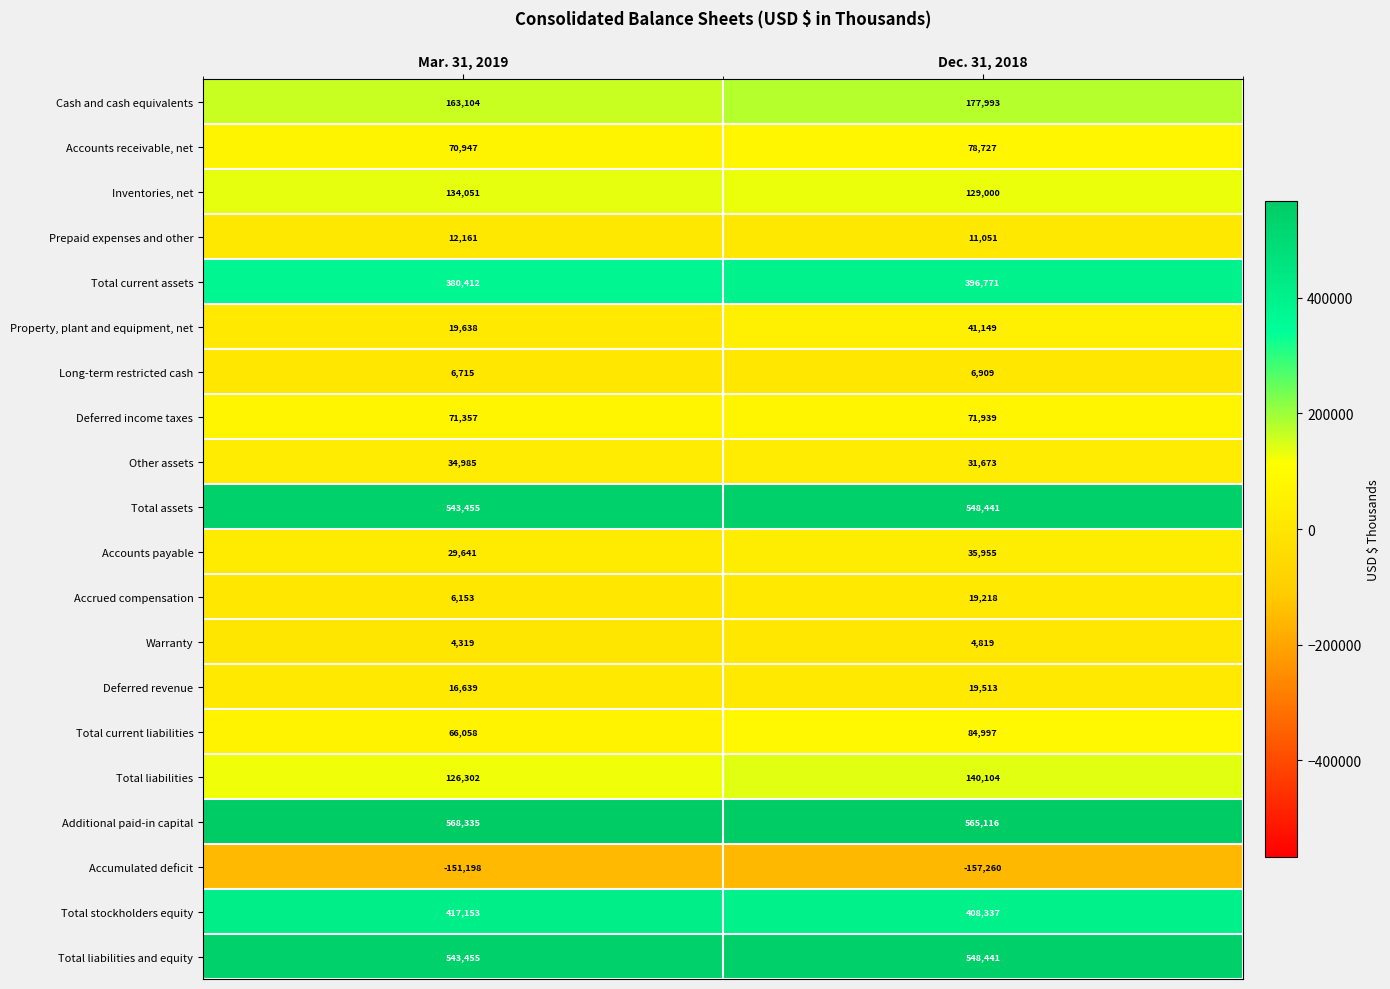

Which series has the largest range (max minus min)?

Property, plant and equipment, net